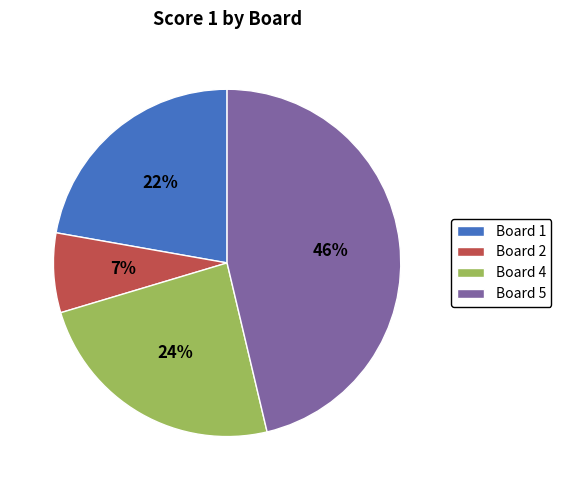

Which slice is the smallest?

Board 2